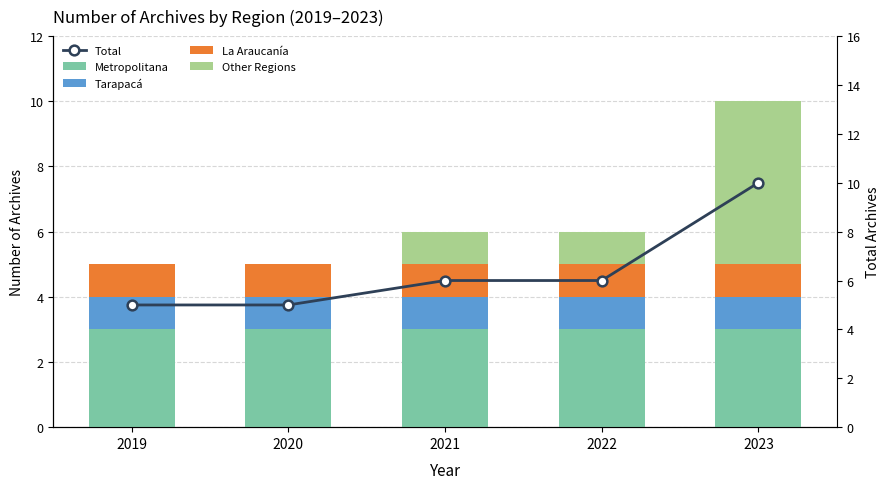

What is the greatest value displayed?

10